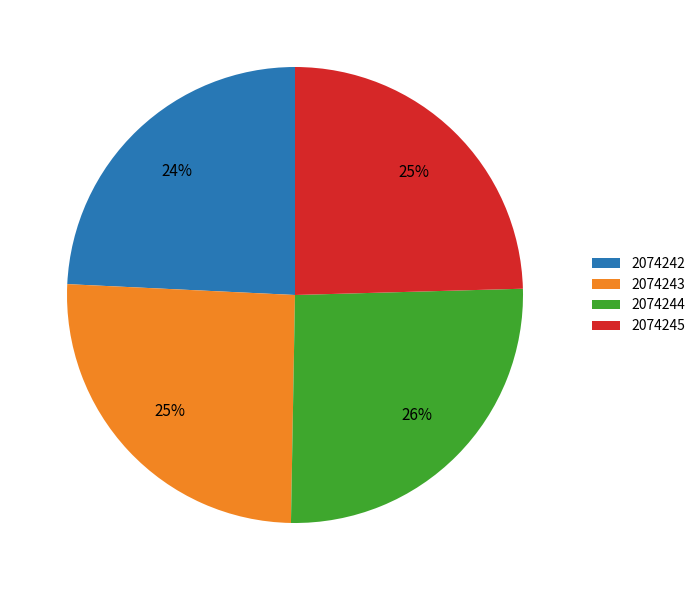

Is there a majority slice in this chart?

No